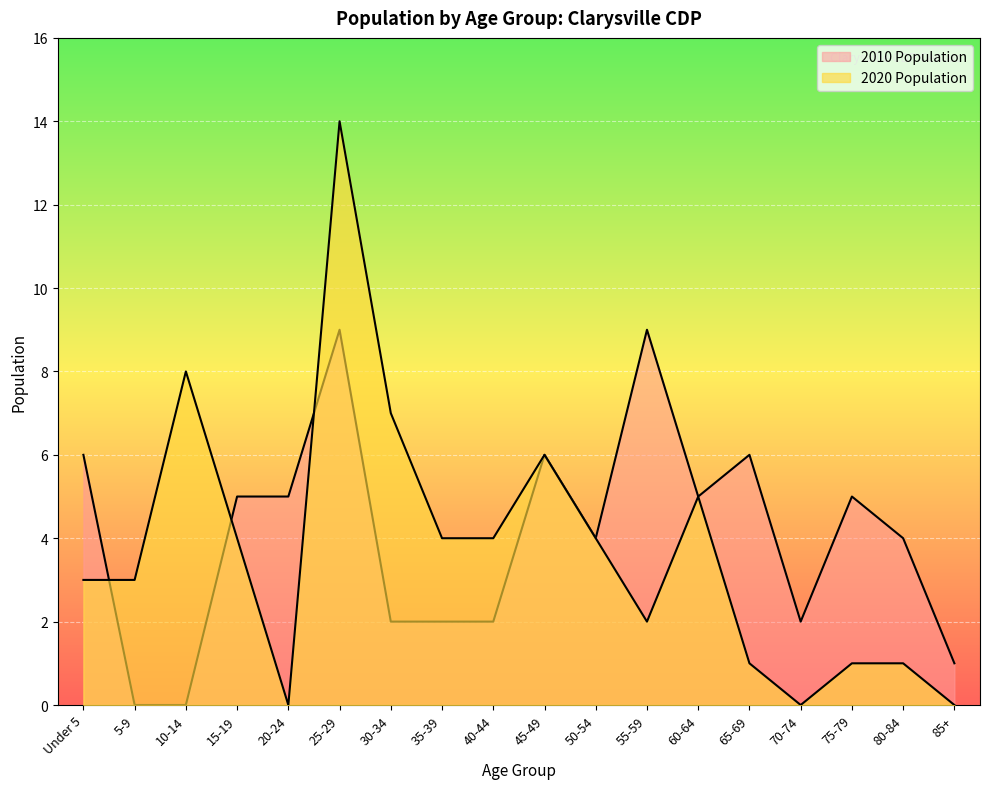

Count the number of categories in the chart.

18